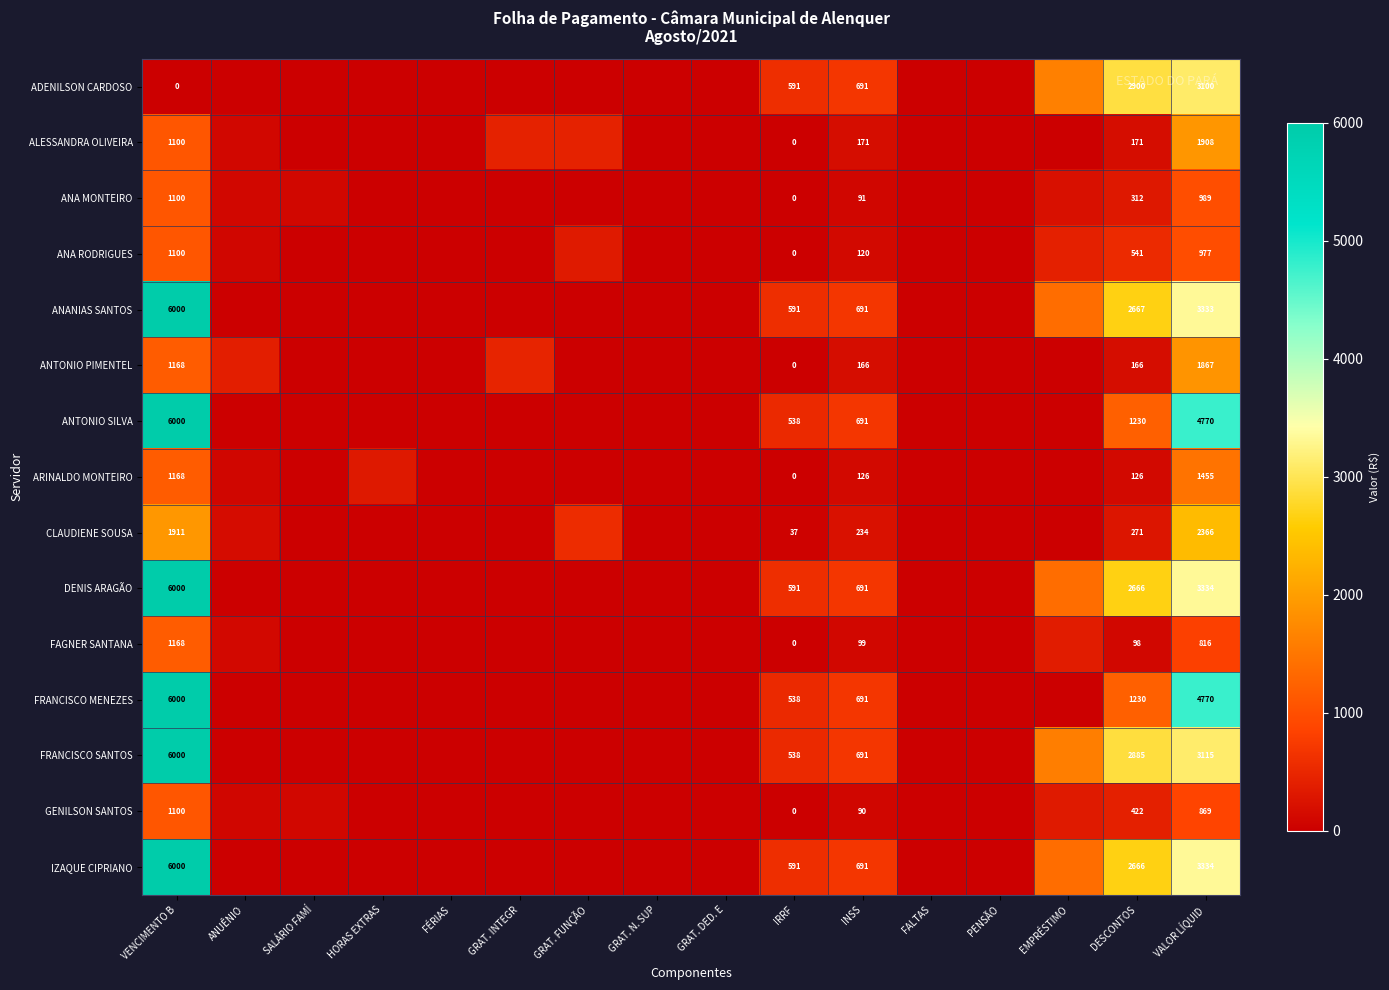

Is the value of ALESSANDRA OLIVEIRA at GRAT. INTEGR greater than the value of ANTONIO SILVA at SALÁRIO FAMÍ?

Yes